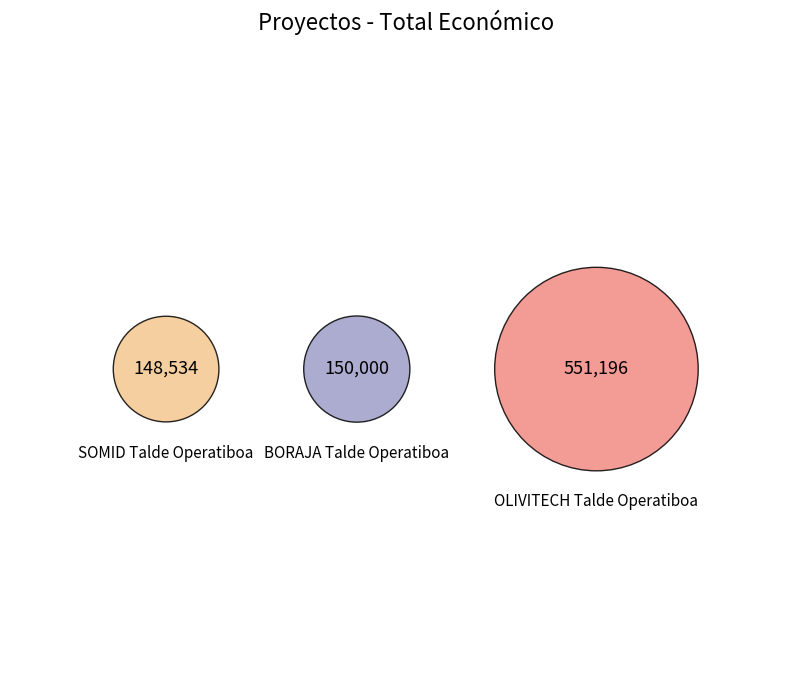

What is the majority slice?

OLIVITECH Talde Operatiboa